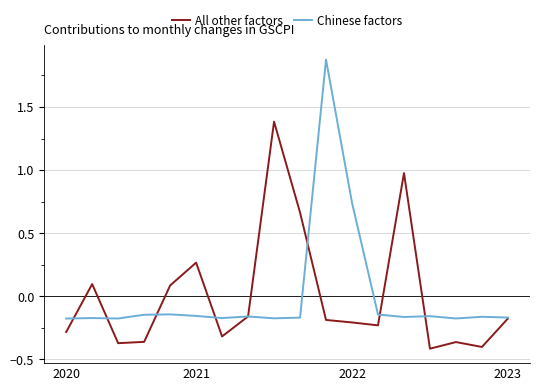

How many categories are shown in the chart?

18